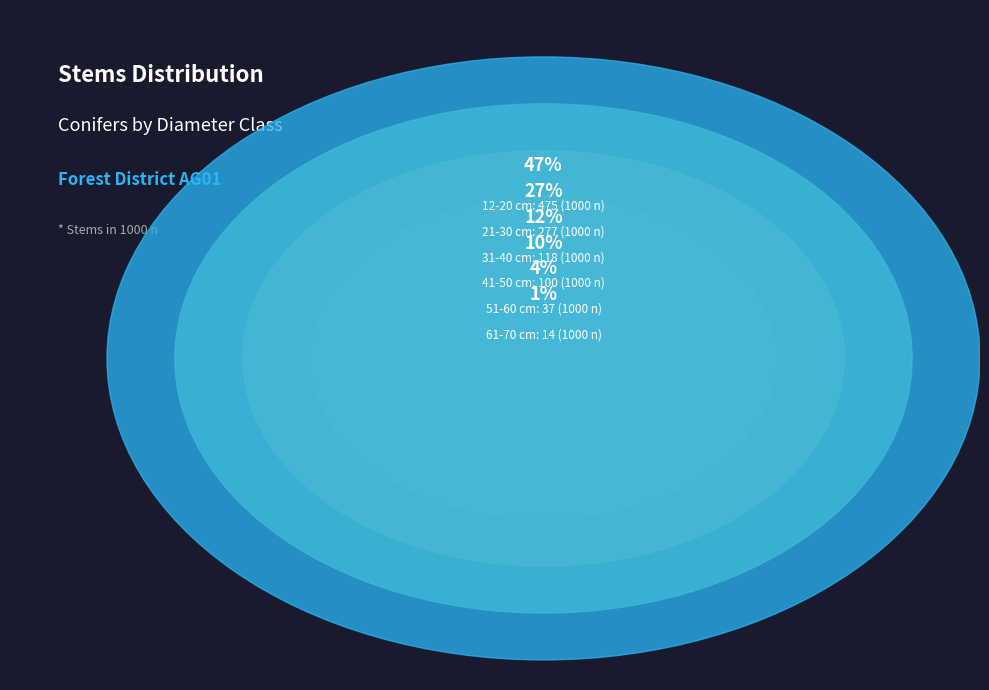

What is the change in value from 41-50 cm to 61-70 cm?

-86